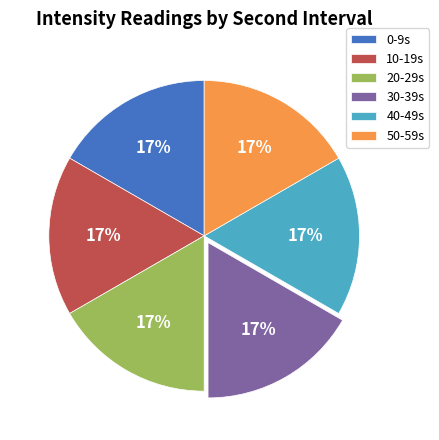

Combined, do 40-49s and 0-9s account for over 50%?

No